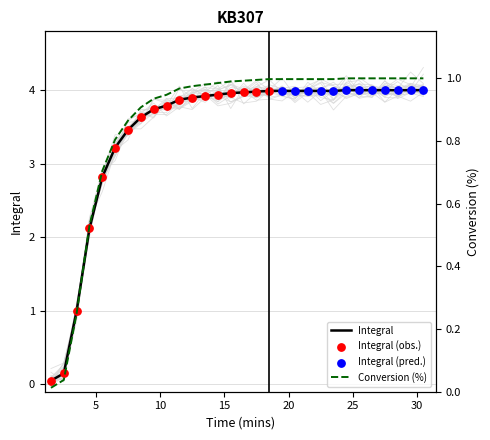

Which series contains the lowest Y value?

Conversion (%)